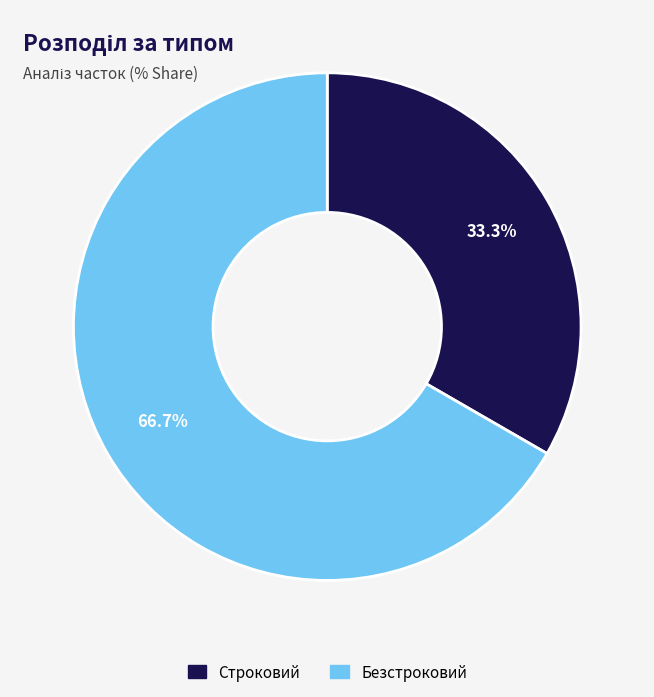

To the nearest percent, what is the average slice percentage?

50%